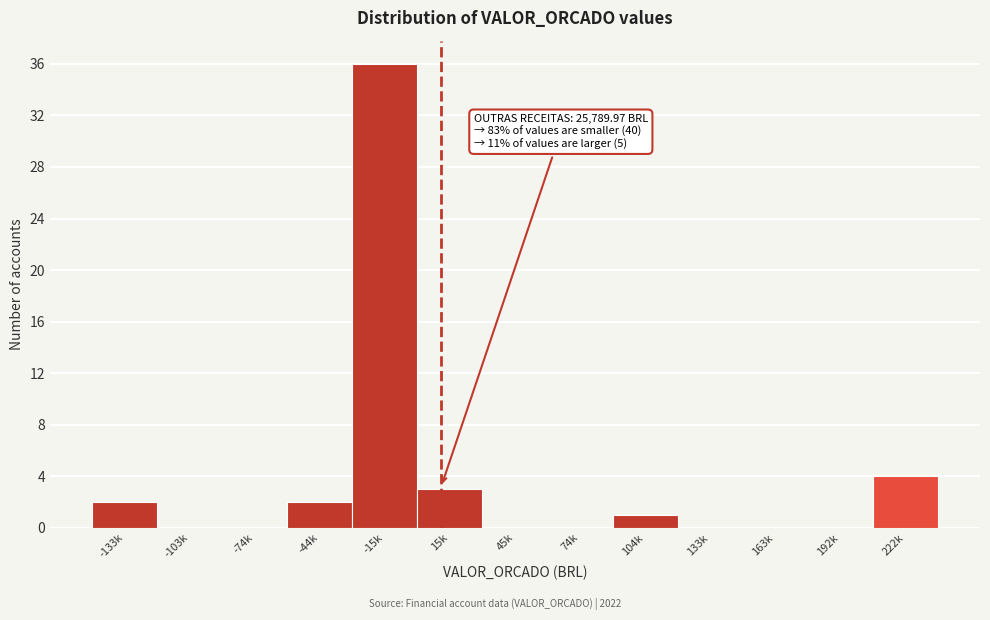

Reading left to right, transcribe all the data shown in this chart.

-133k=2	-103k=0	-74k=0	-44k=2	-15k=36	15k=3	45k=0	74k=0	104k=1	133k=0	163k=0	192k=0	222k=4